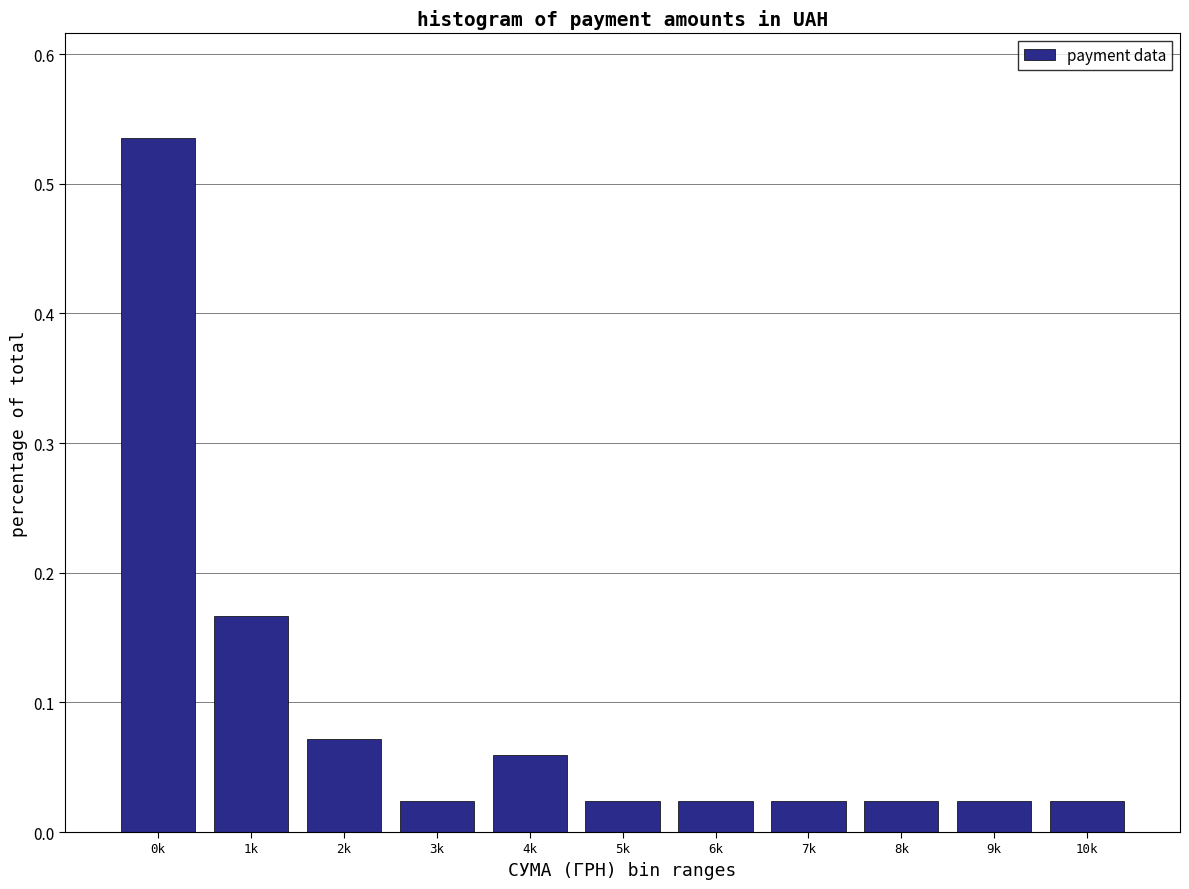

Which has a higher value, 1k or 7k?

1k